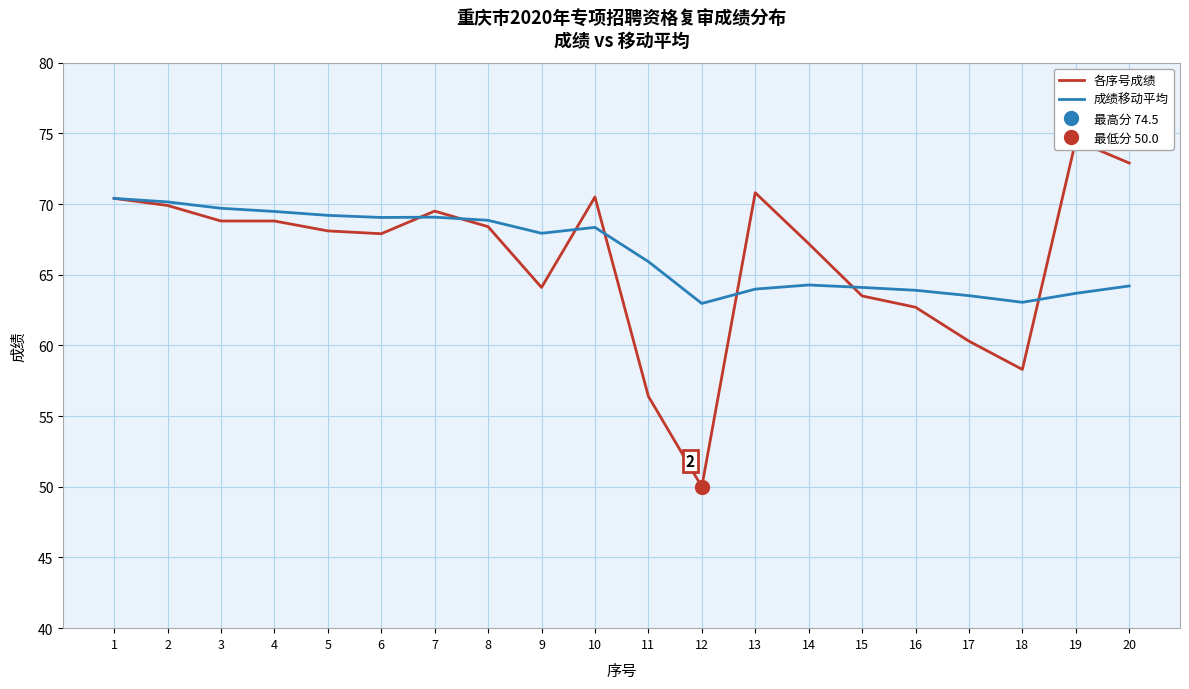

Where is 成绩移动平均 nearest to the value 66?

11